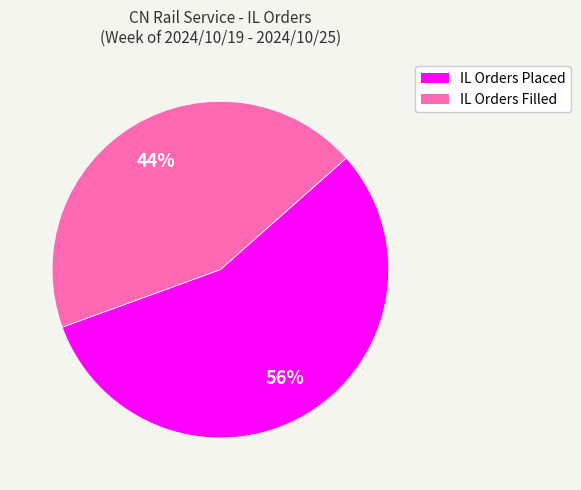

Does any single category account for the majority?

Yes